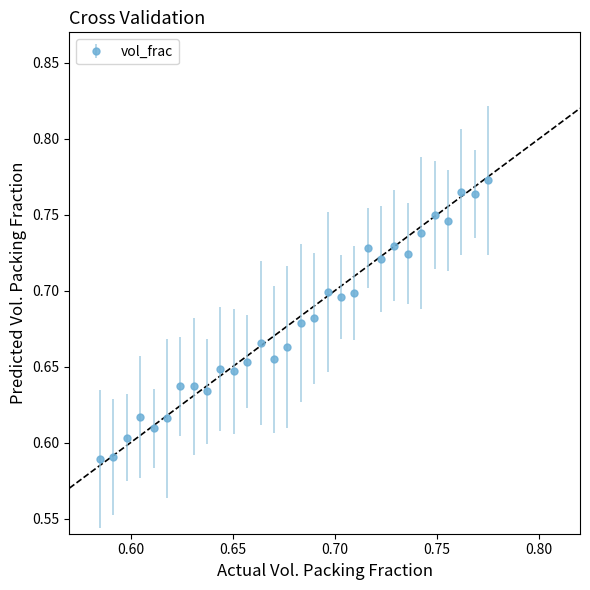

How many values are between 0 and 1?

30